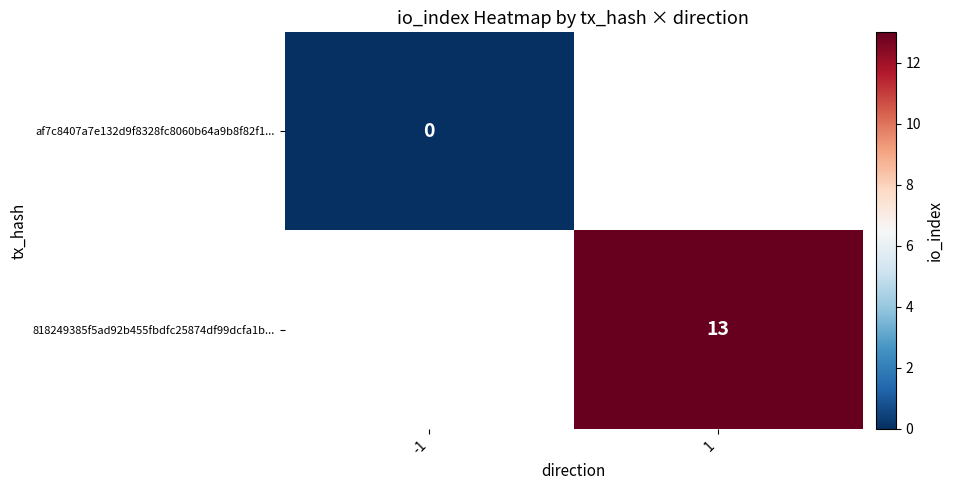

True or false: 818249385f5ad92b455fbdfc25874df99dcfa1b... has a value of 5 at 1.

False